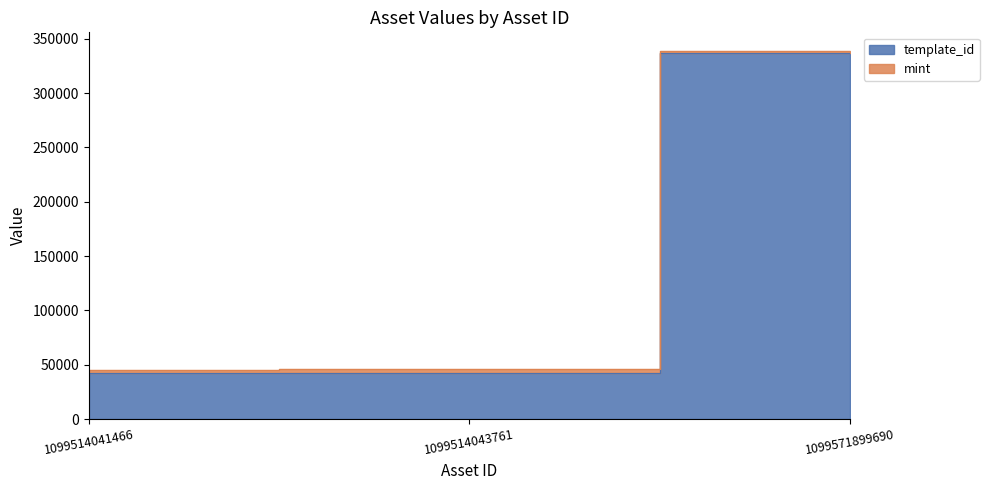

What is the value of the 1st point from the left?

42420